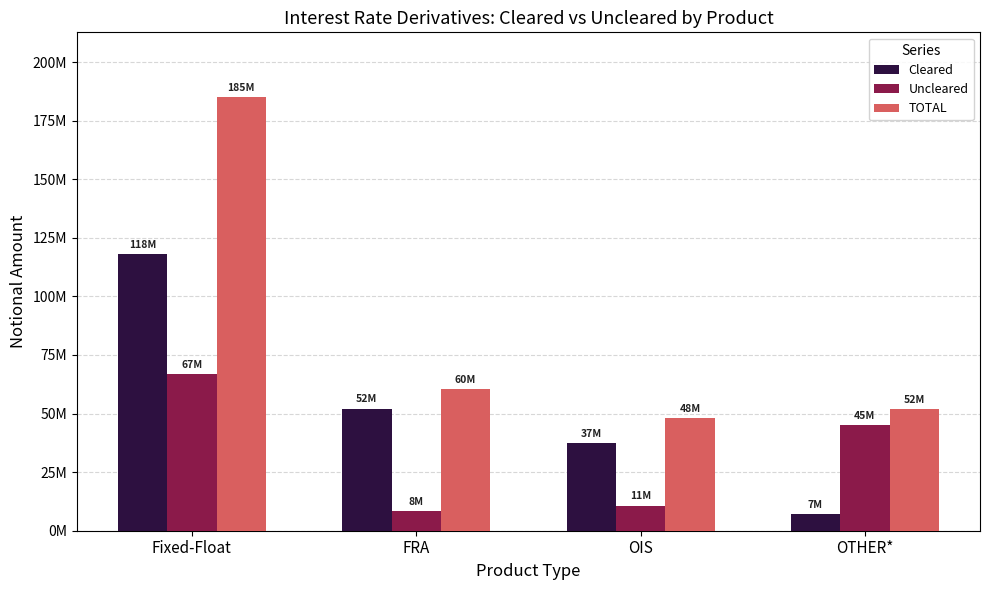

At which label does Uncleared reach its minimum?

FRA